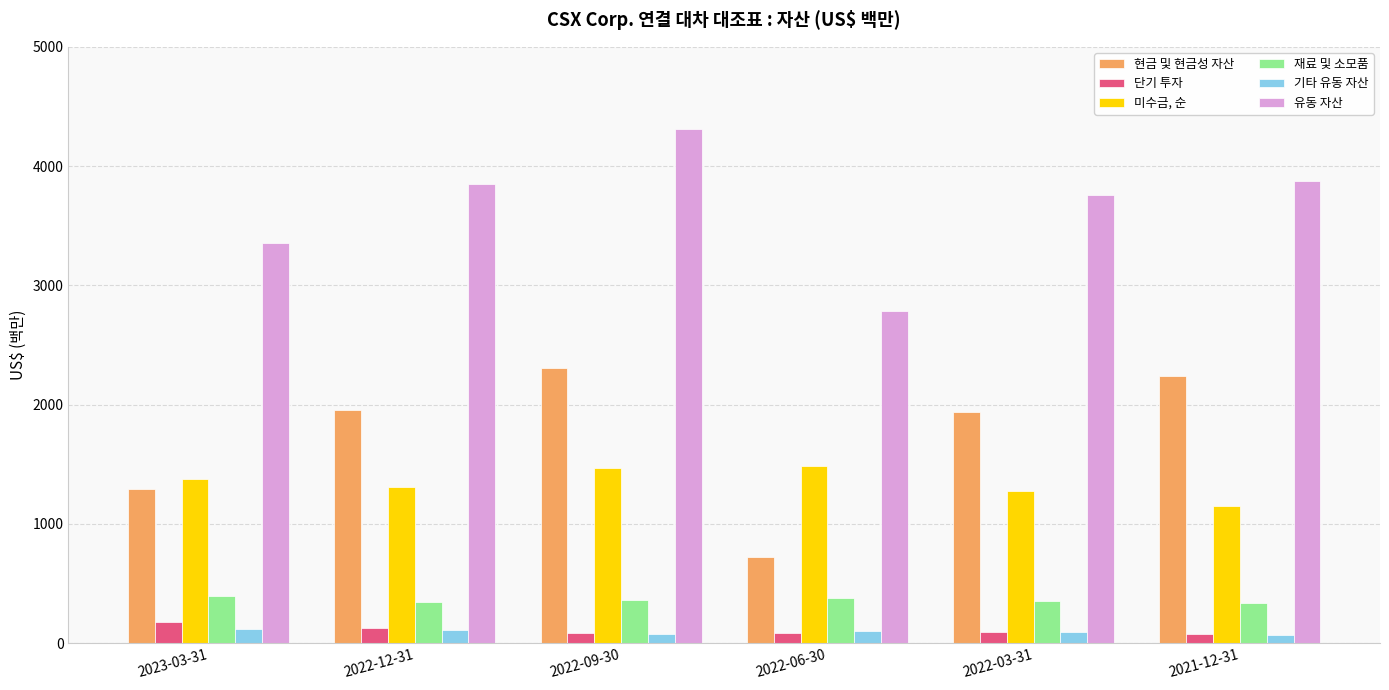

List the series in order of their peak value, highest first.

유동 자산, 현금 및 현금성 자산, 미수금, 순, 재료 및 소모품, 단기 투자, 기타 유동 자산